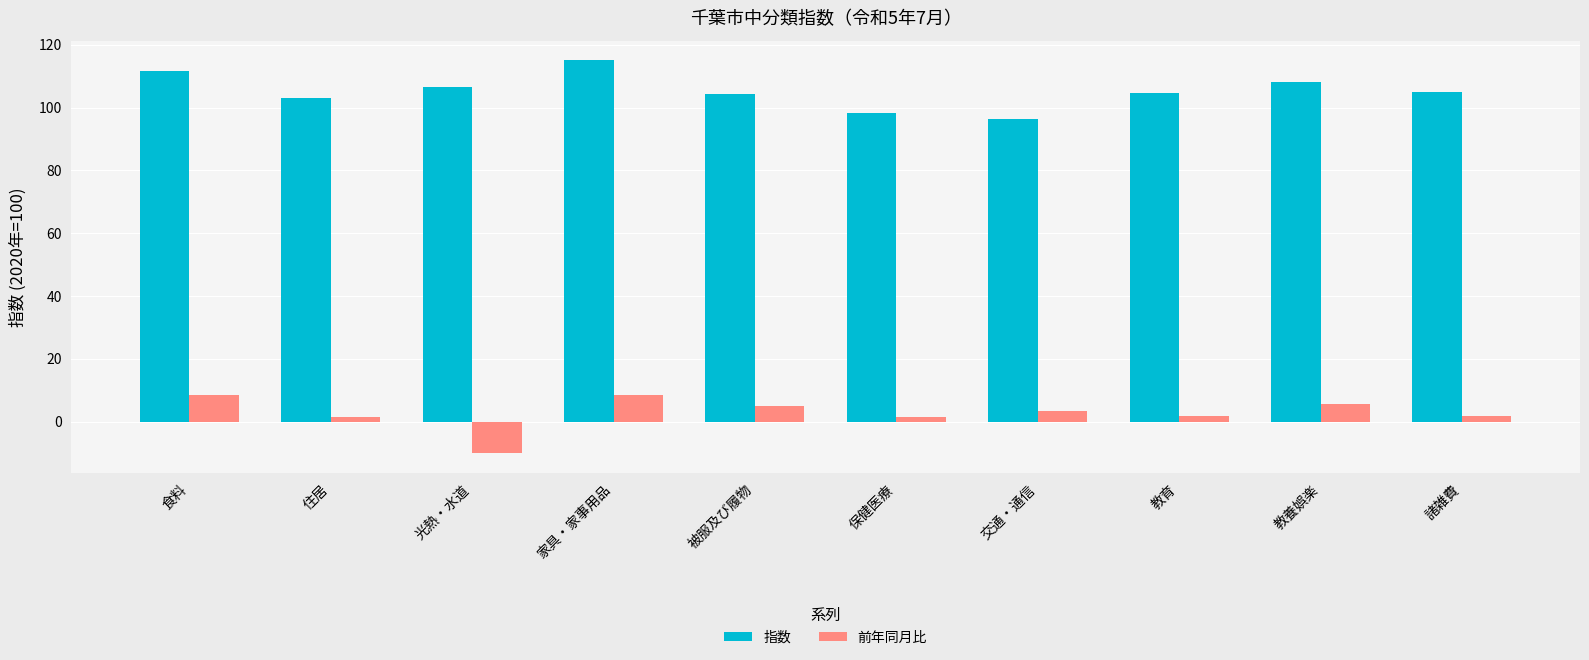

Rank the series at 教育 from lowest to highest value.

前年同月比, 指数